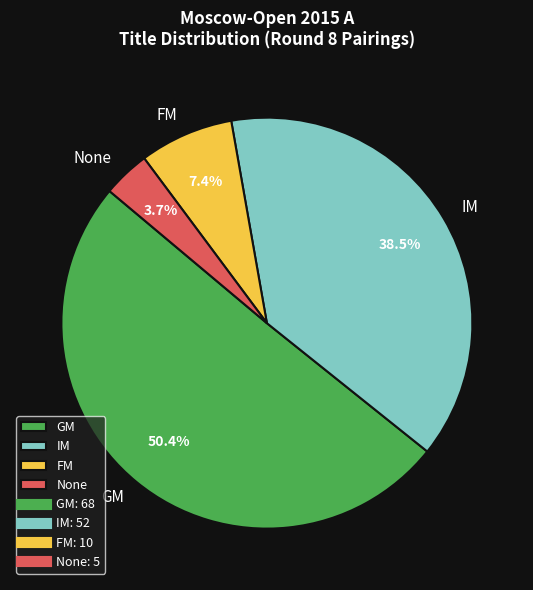

Approximately how many times larger is the value at GM compared to FM?

6.8